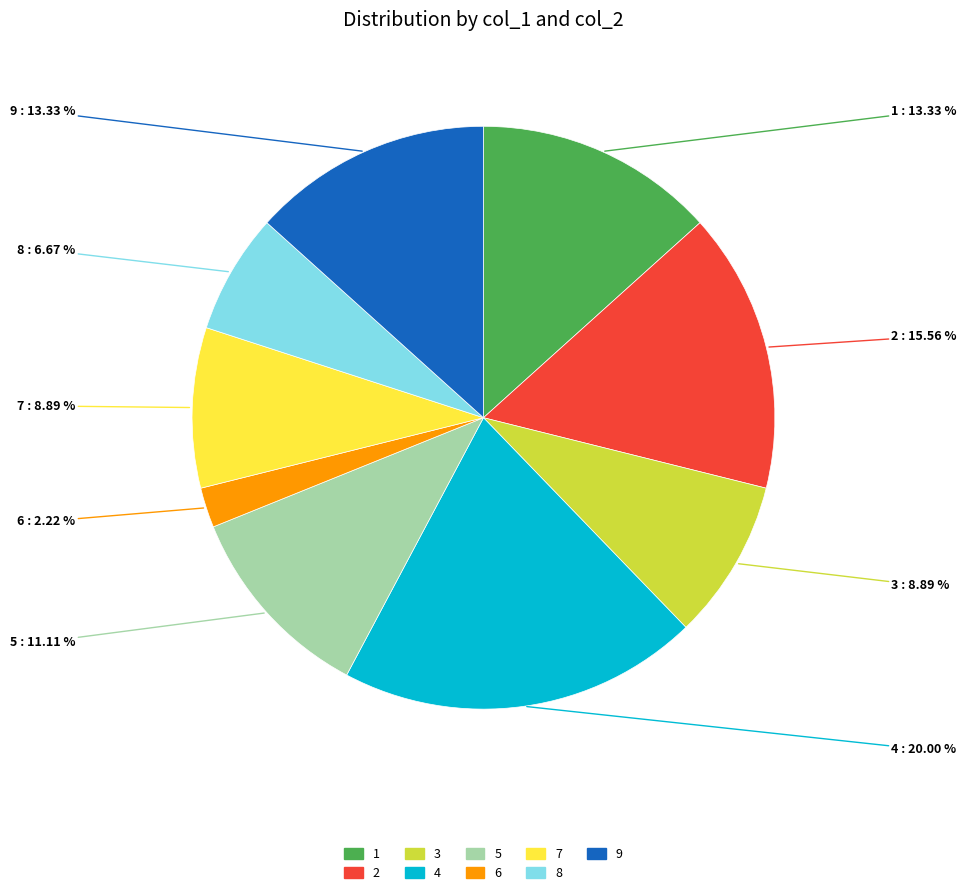

What is the smallest slice in the pie chart?

6